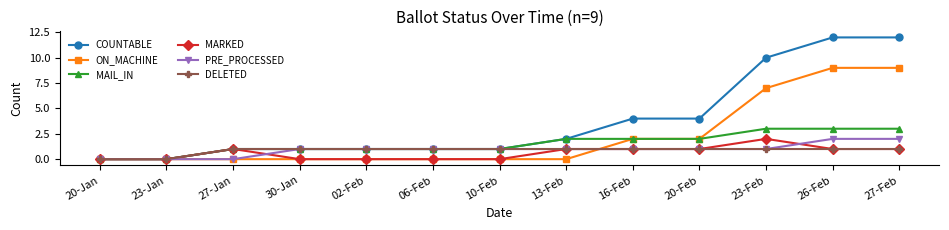

Is it true that COUNTABLE equals 12 at 26-Feb?

True